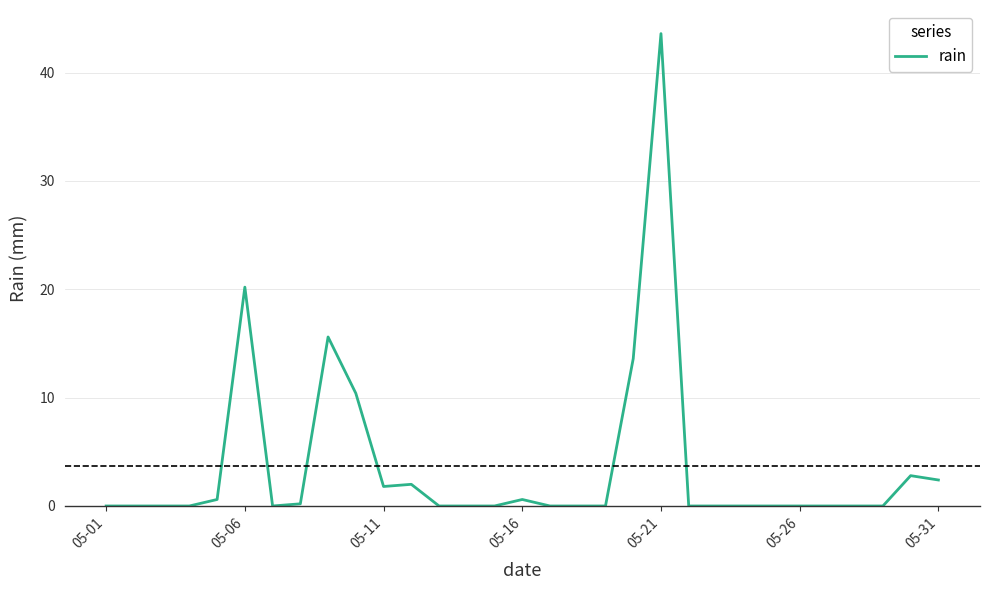

What is the difference between the maximum and minimum values?

43.6